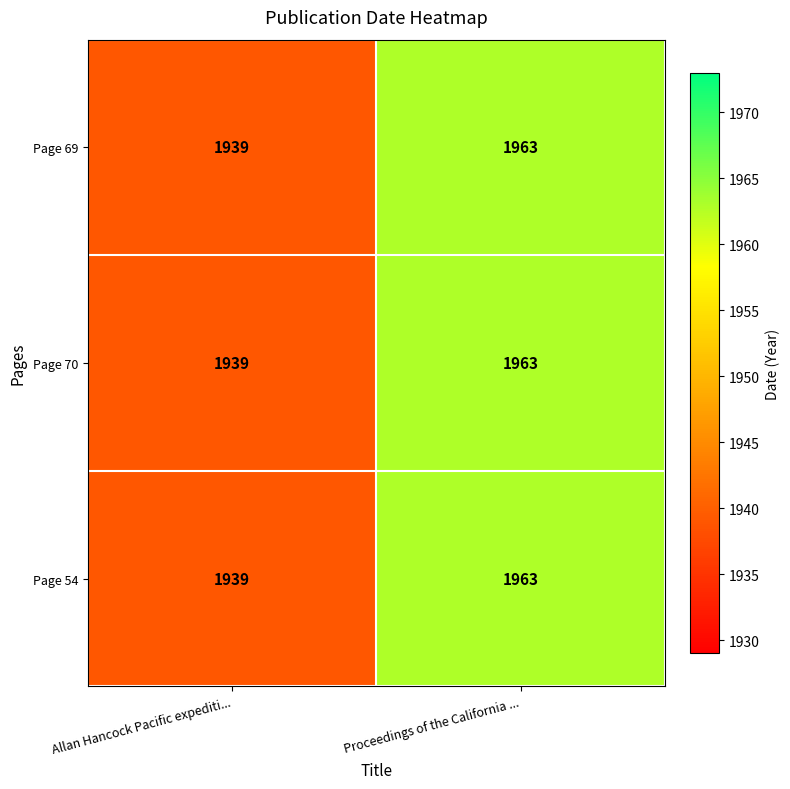

At which category is the sum across all series the highest?

Proceedings of the California ...